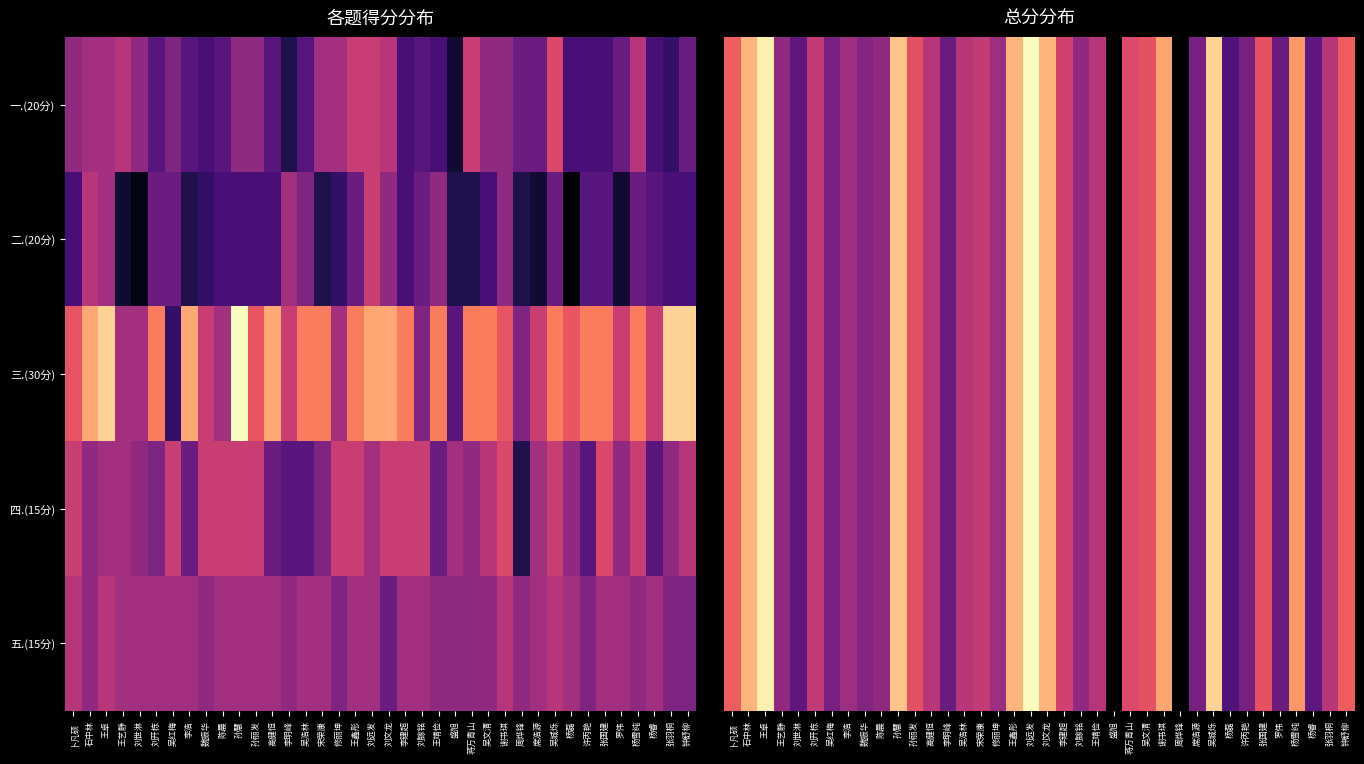

At which label does 五.(15分) reach its minimum?

盛旭